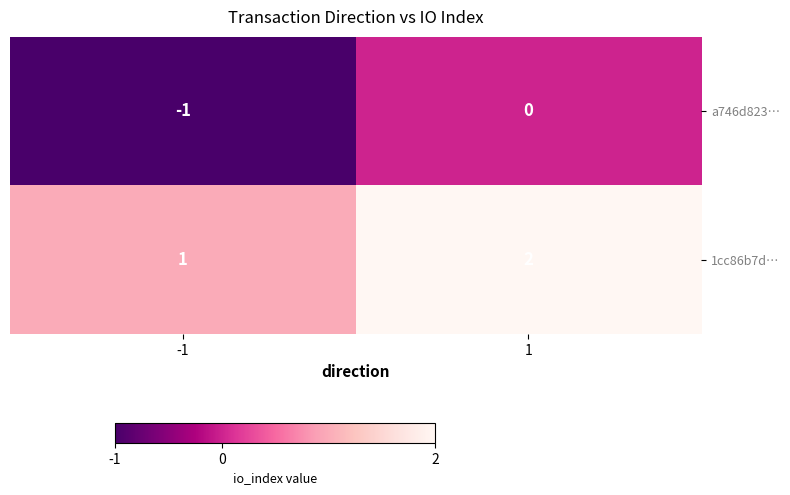

Rank the series at 1 from highest to lowest value.

1cc86b7d…, a746d823…